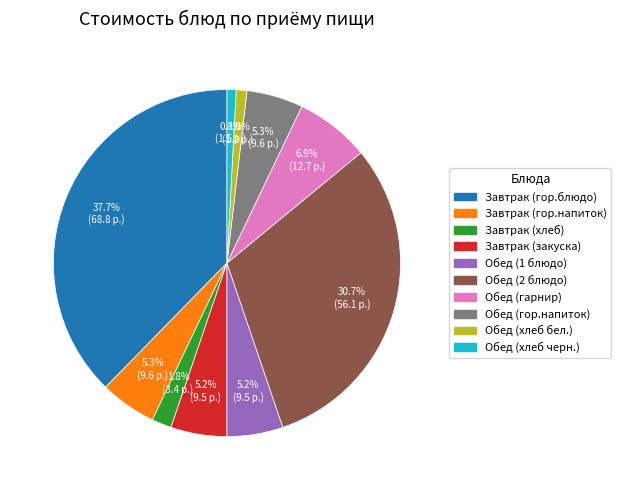

What percentage is the Завтрак (гор.напиток) slice, to the nearest percent?

5%